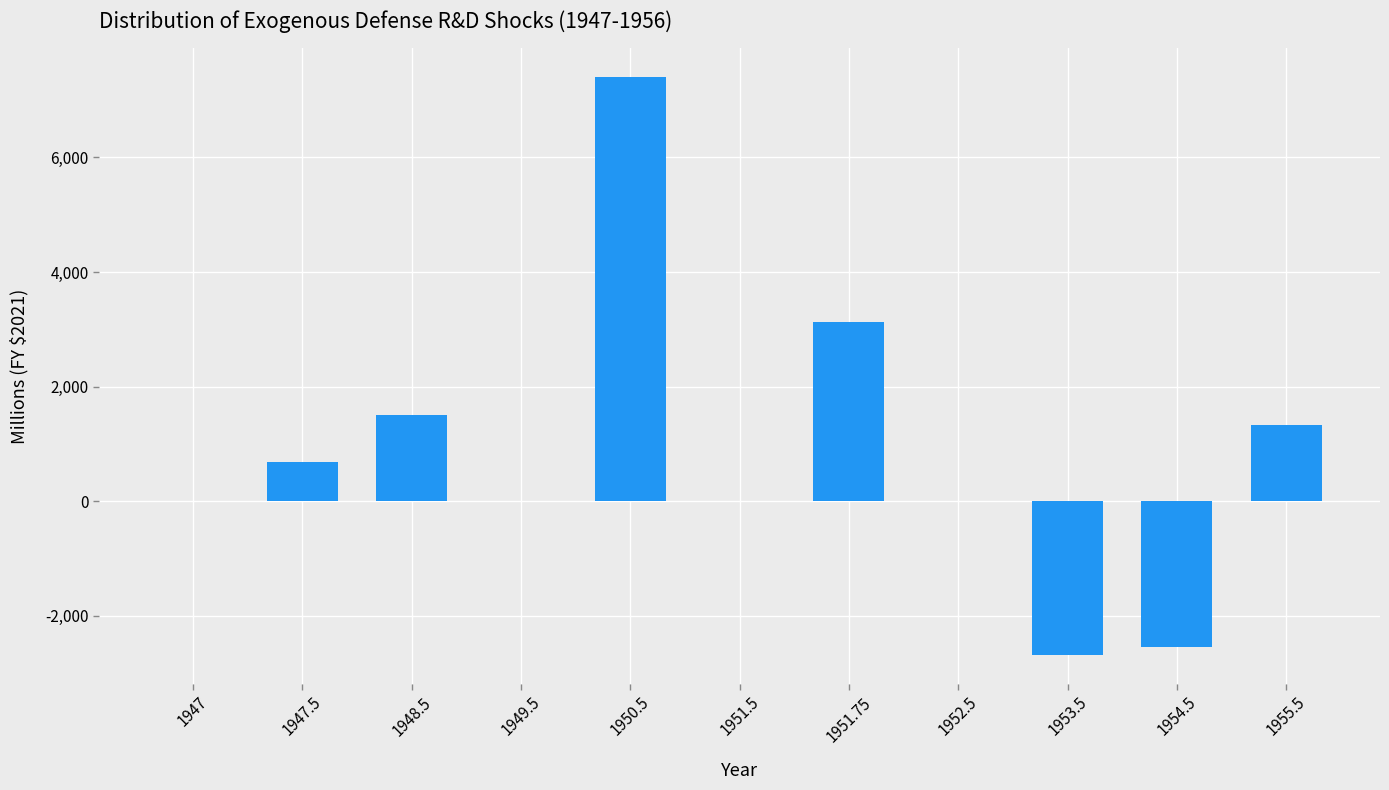

What is the change in value from 1947.5 to 1954.5?

-3230.2